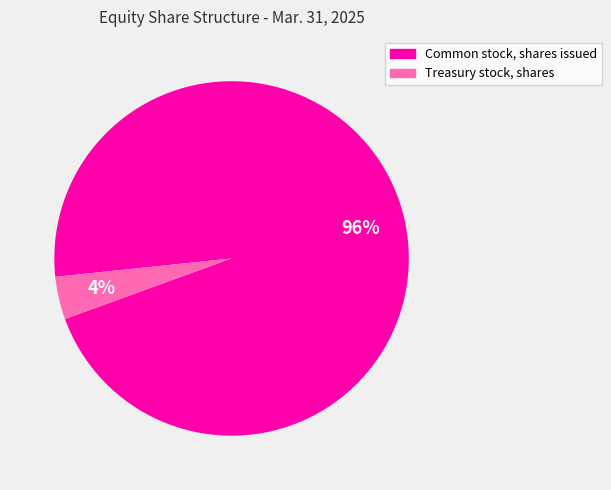

Do Treasury stock, shares and Common stock, shares issued together represent more than half of the pie?

Yes